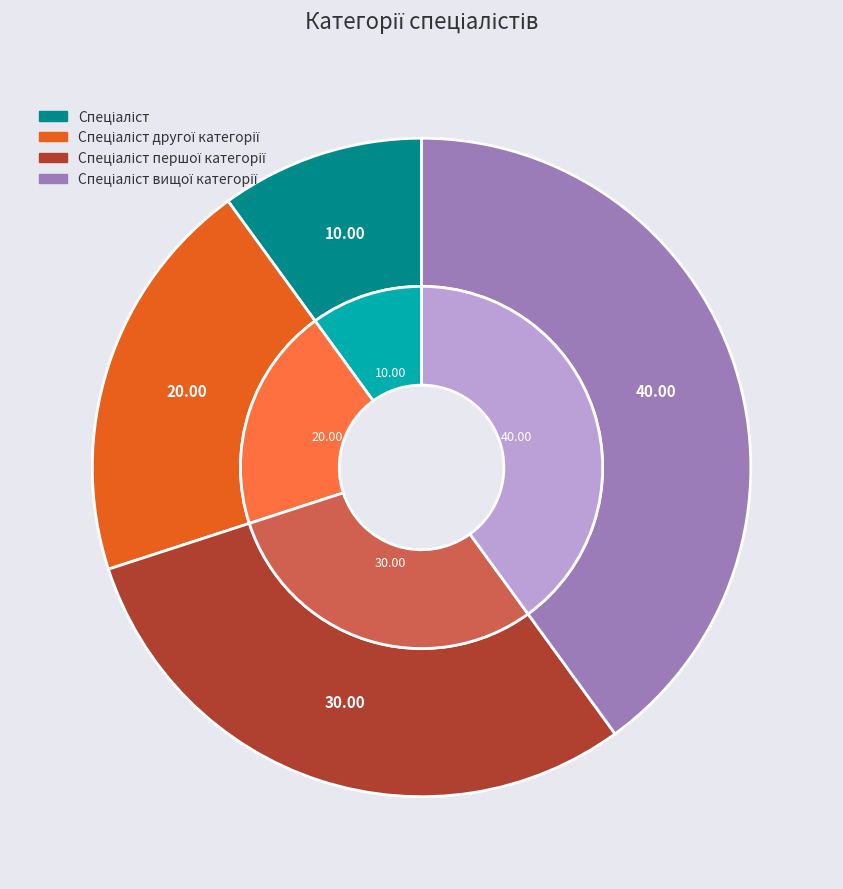

What percentage is the Спеціаліст вищої категорії slice, to the nearest percent?

40%